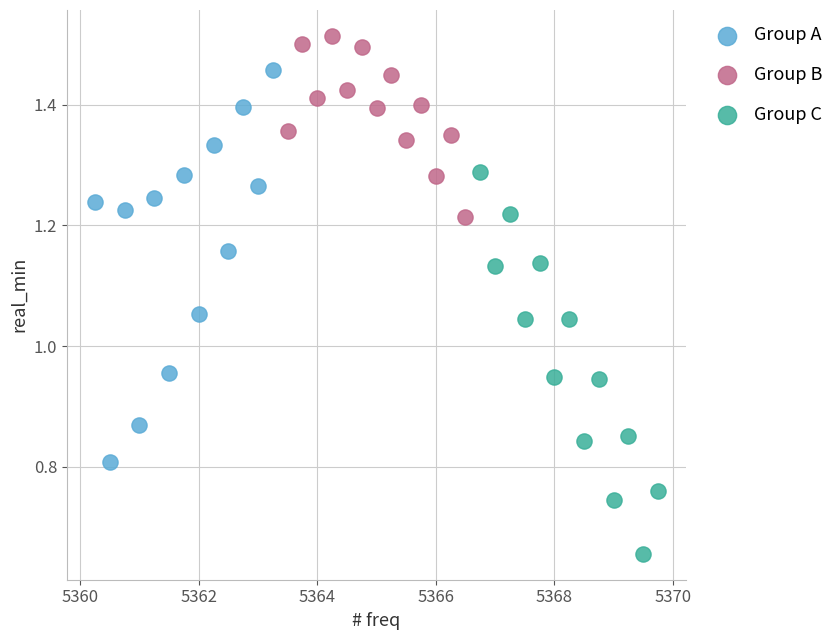

Which series reaches the minimum Y coordinate?

Group C